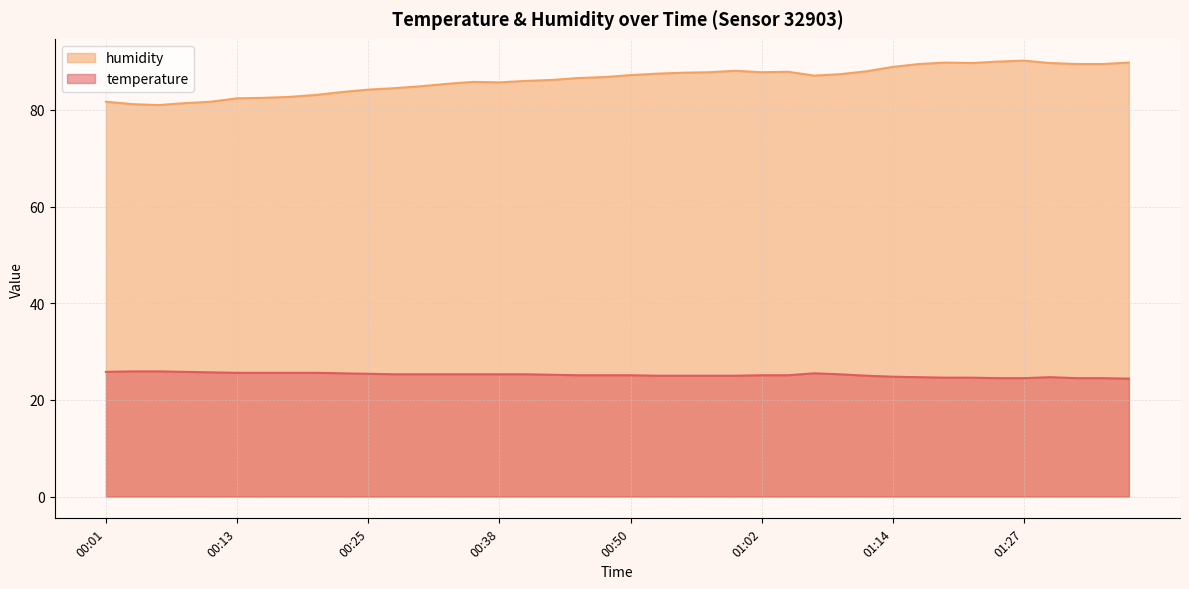

True or false: humidity and temperature cross at least once.

False